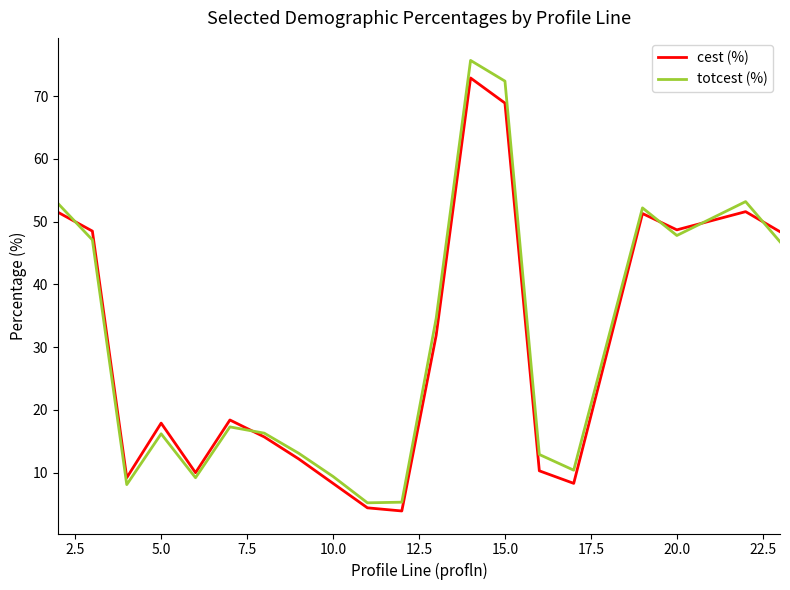

What is the minimum value shown in the chart?

3.9